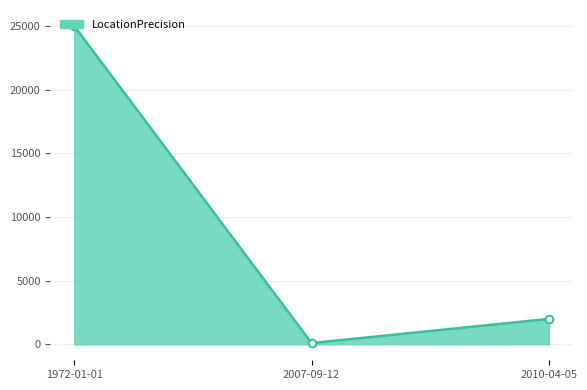

What is the change in value from 1972-01-01 to 2010-04-05?

-23000